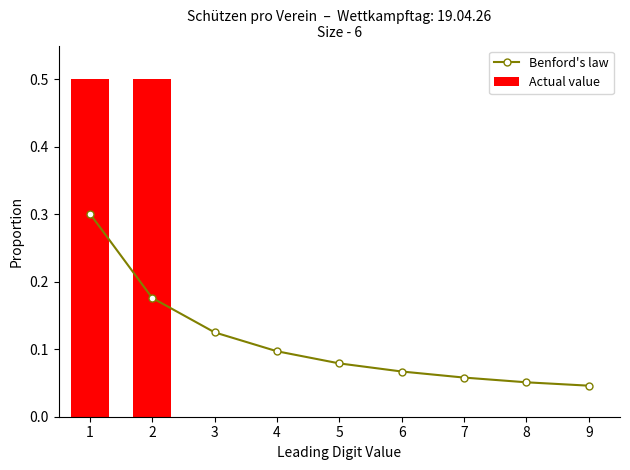

What are all the series names shown in the legend?

Benford's law, Actual value